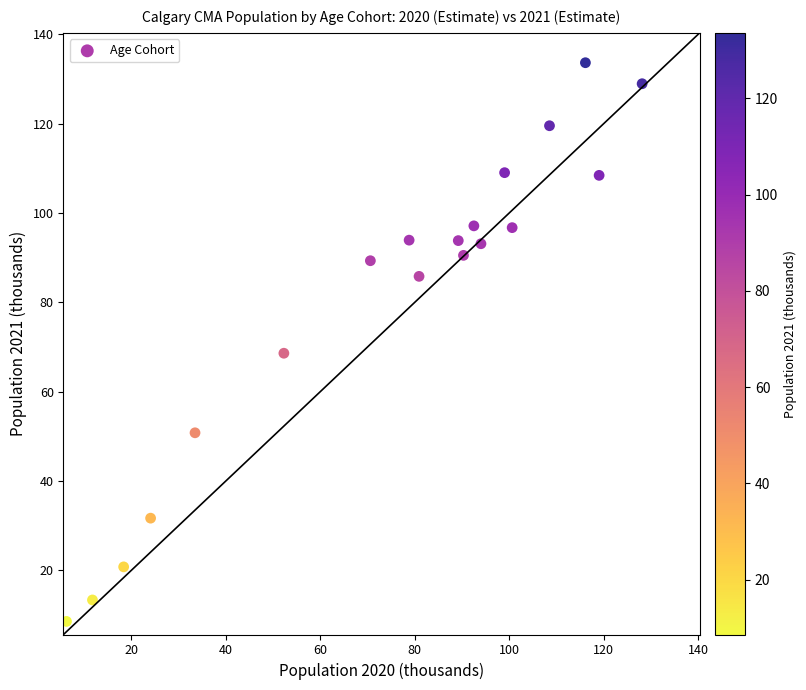

What is the range of X values (max minus min)?

121.8